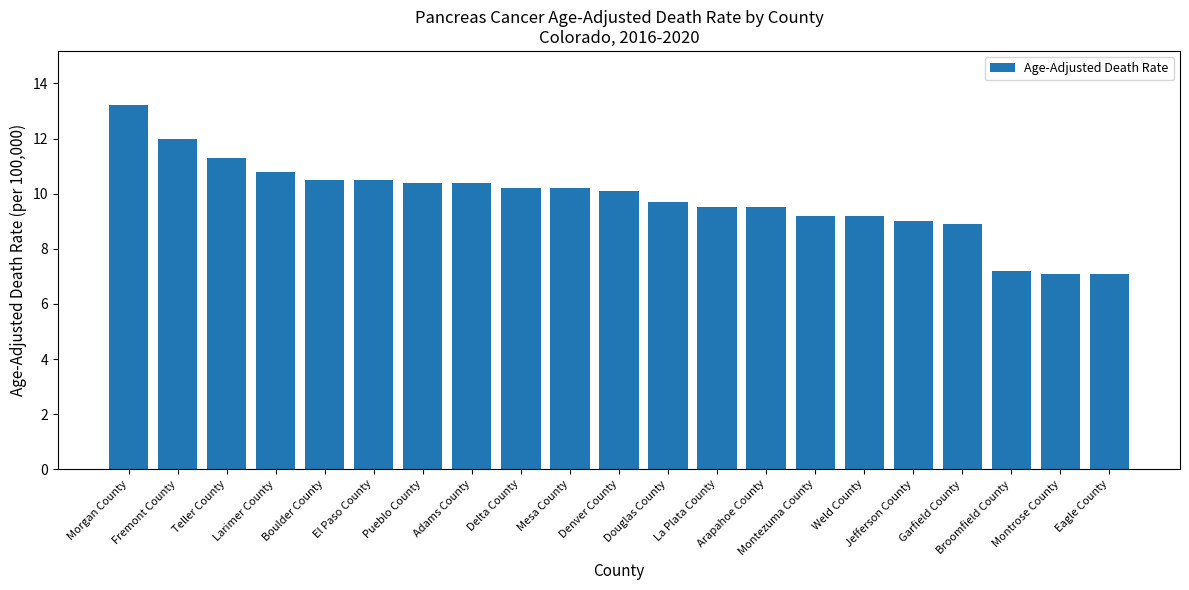

What is the smallest value displayed?

7.1